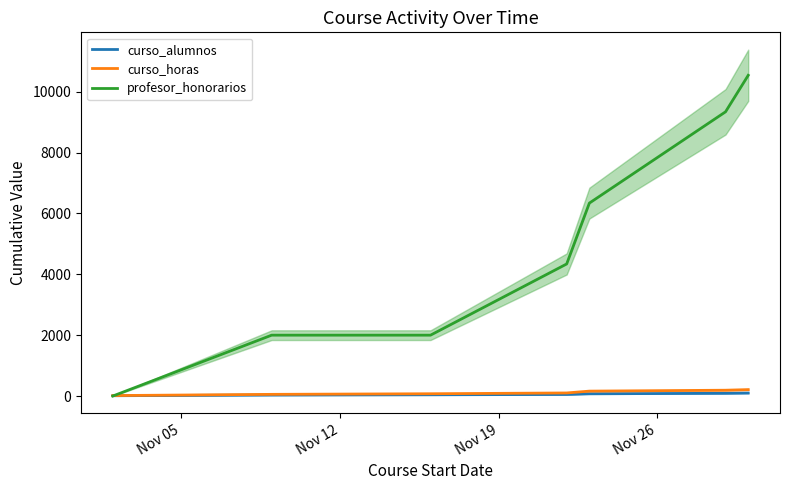

Does the chart display data point markers on the line(s)?

No